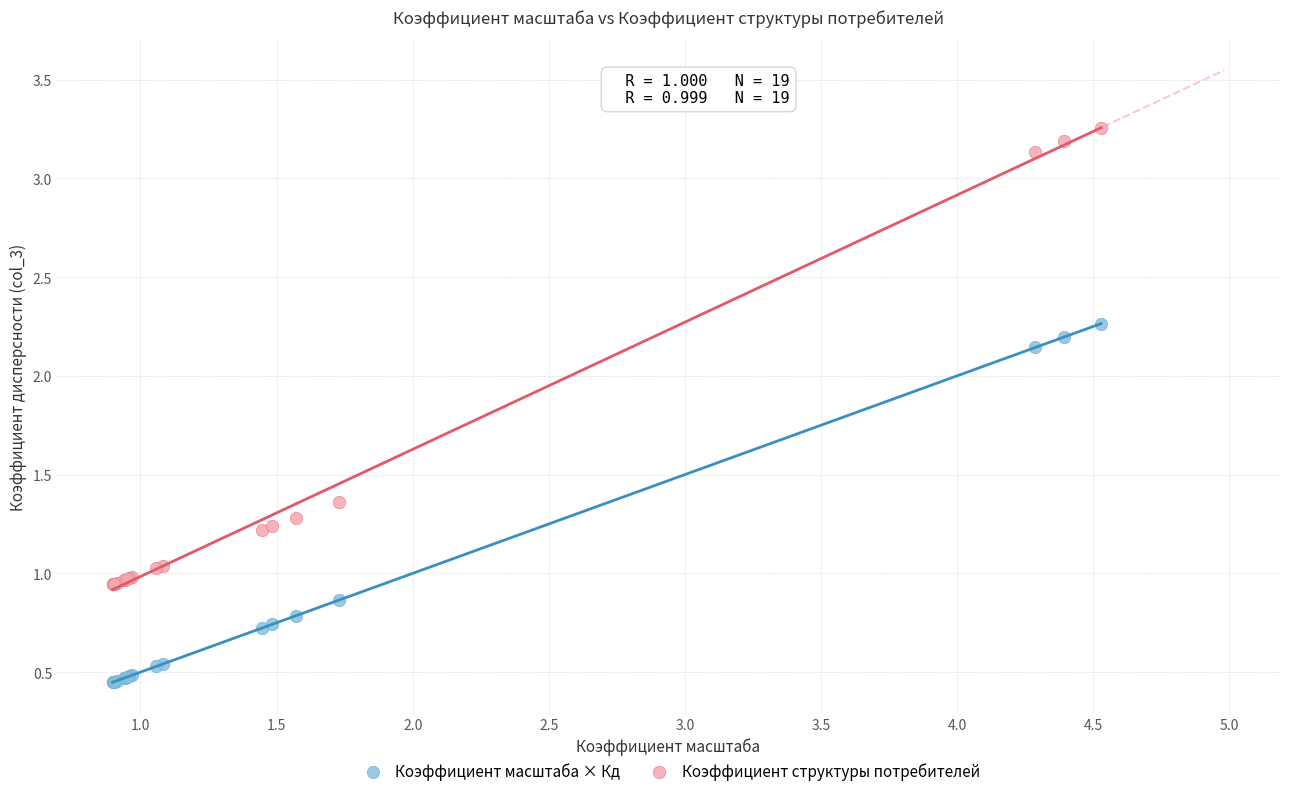

What are all the series names shown in the legend?

Коэффициент масштаба × Кд, Коэффициент структуры потребителей